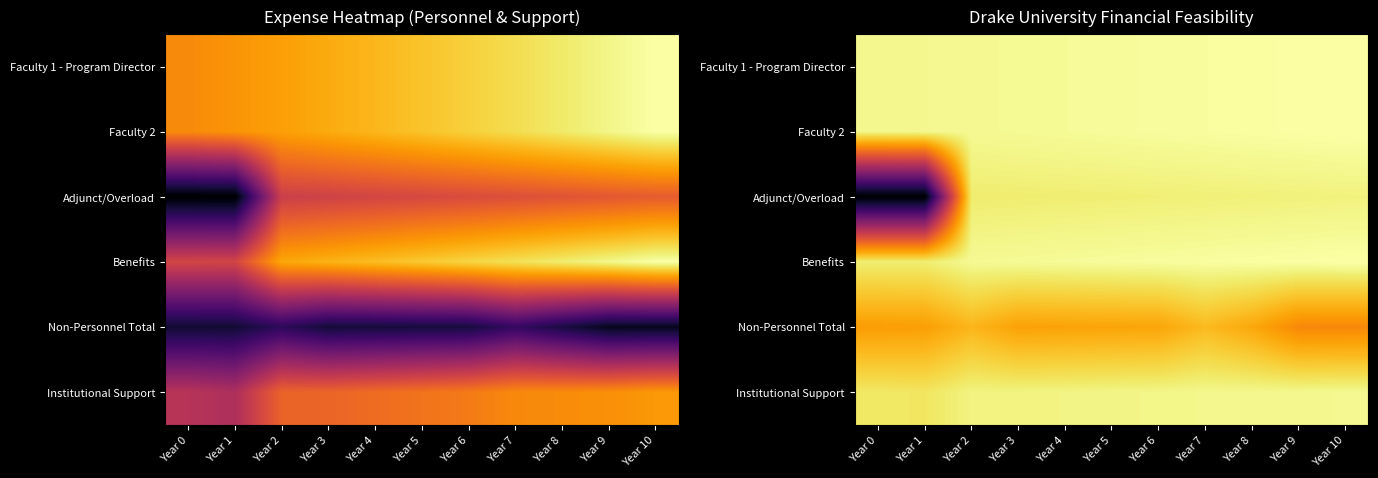

At Year 0, list the series in order from largest to smallest.

Faculty 1 - Program Director, Faculty 2, Benefits, Institutional Support, Non-Personnel Total, Adjunct/Overload